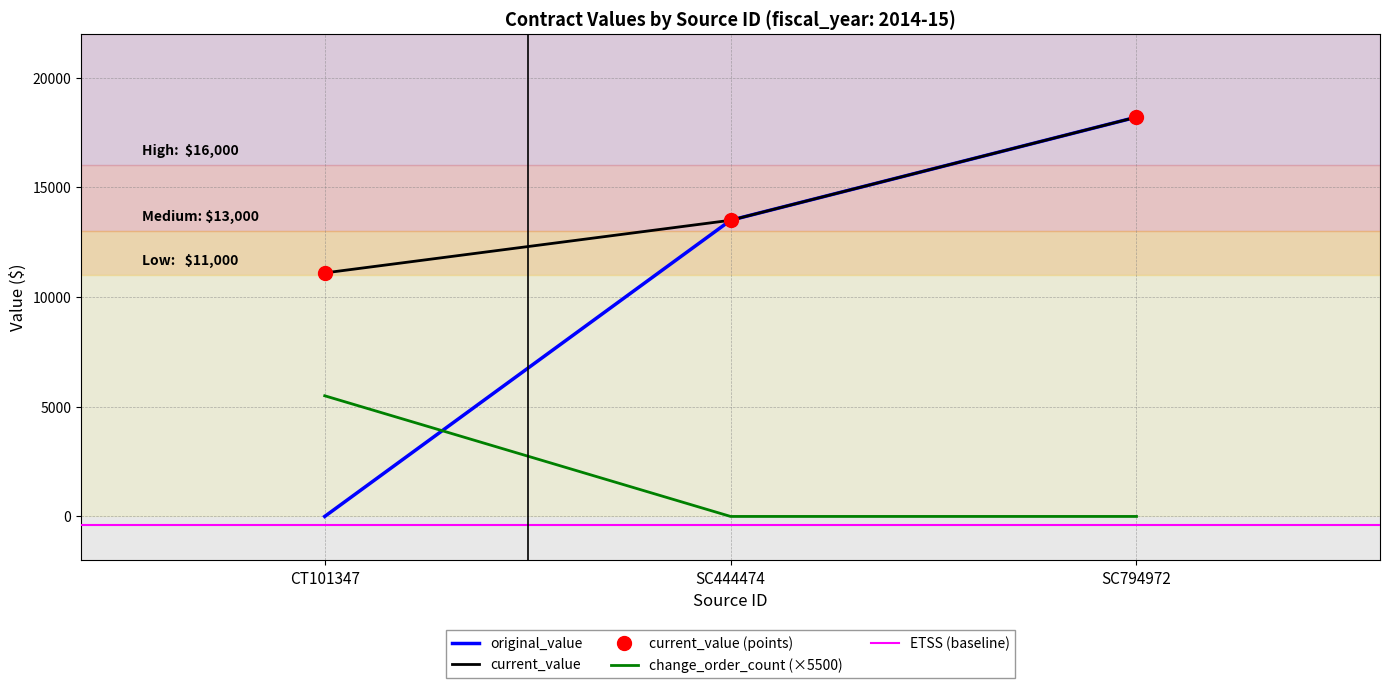

What is the label of the 3rd point from the left?

SC794972